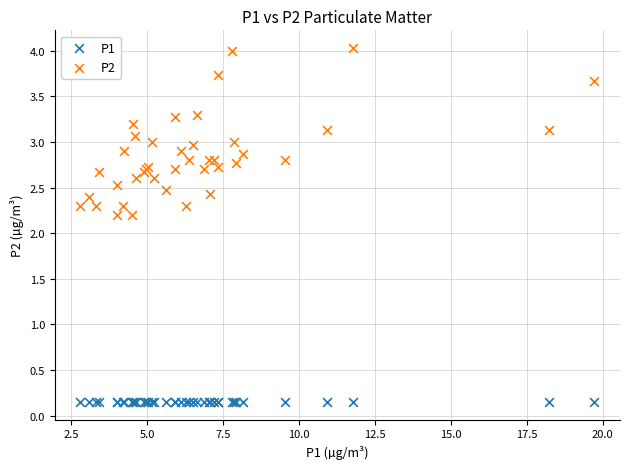

Which series reaches the maximum Y coordinate?

P2